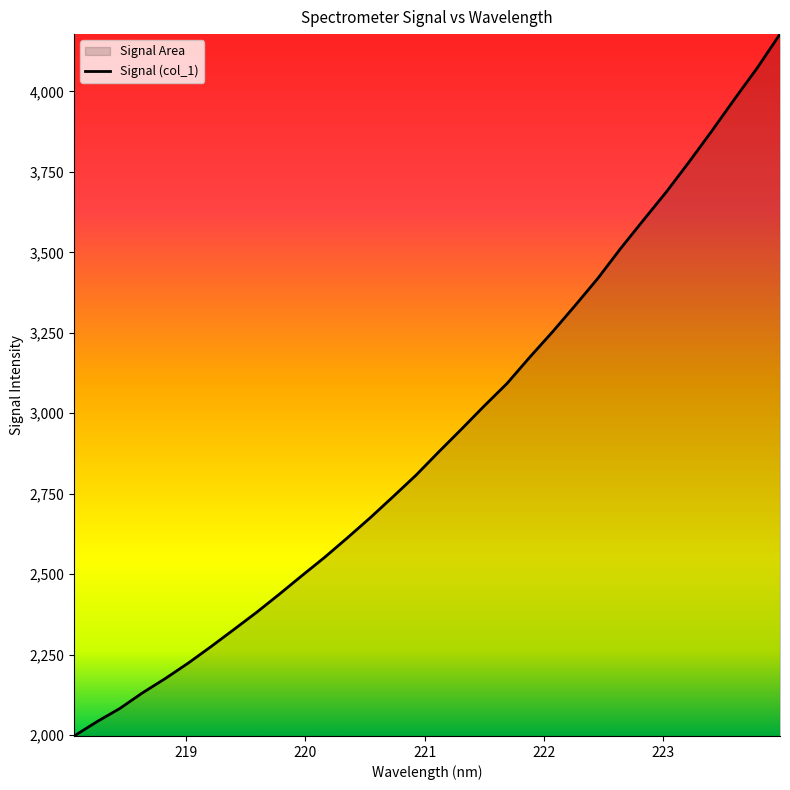

What is the smallest value displayed?

1997.4